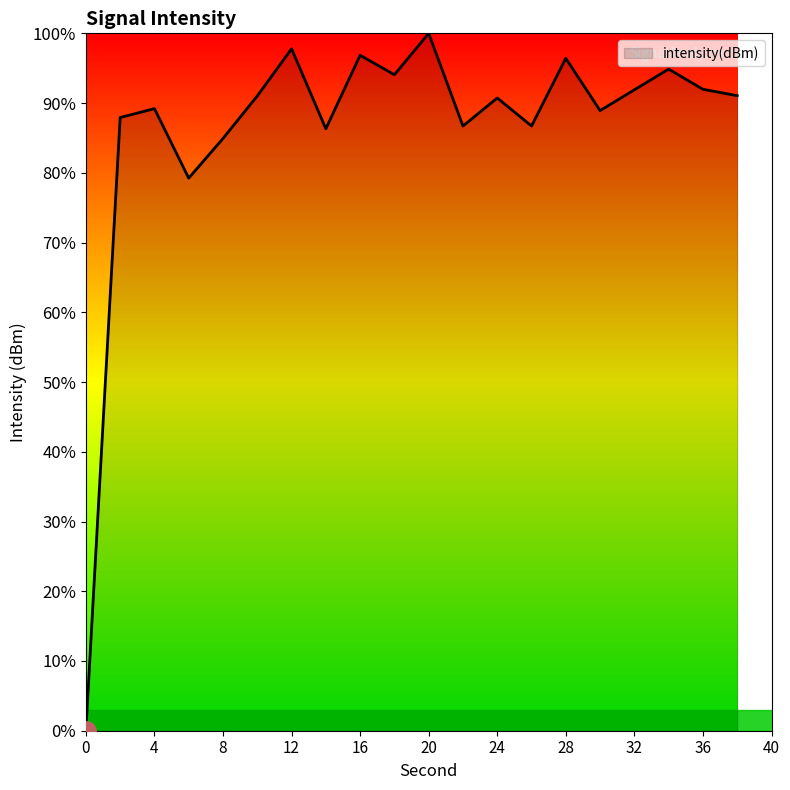

Reading left to right, transcribe all the data shown in this chart.

0.0	87.9	89.2	79.2	84.9	91.0	97.8	86.3	96.9	94.1	100.0	86.7	90.7	86.7	96.4	88.9	91.9	94.9	92.0	91.1